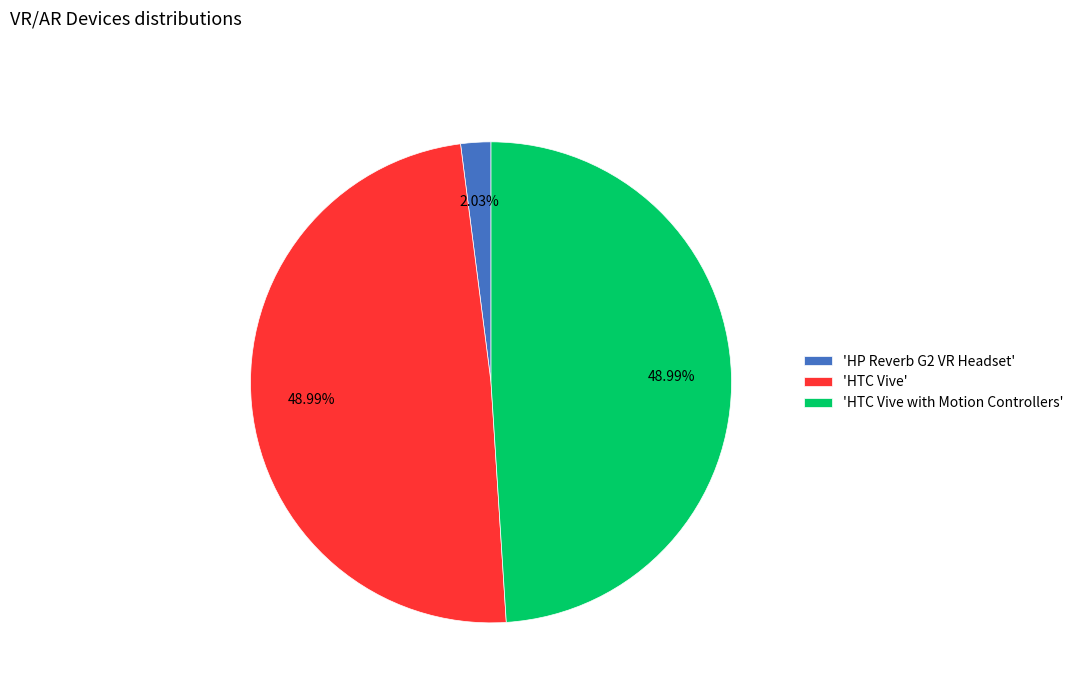

Is the sum of 'HTC Vive with Motion Controllers' and 'HP Reverb G2 VR Headset' greater than half?

Yes